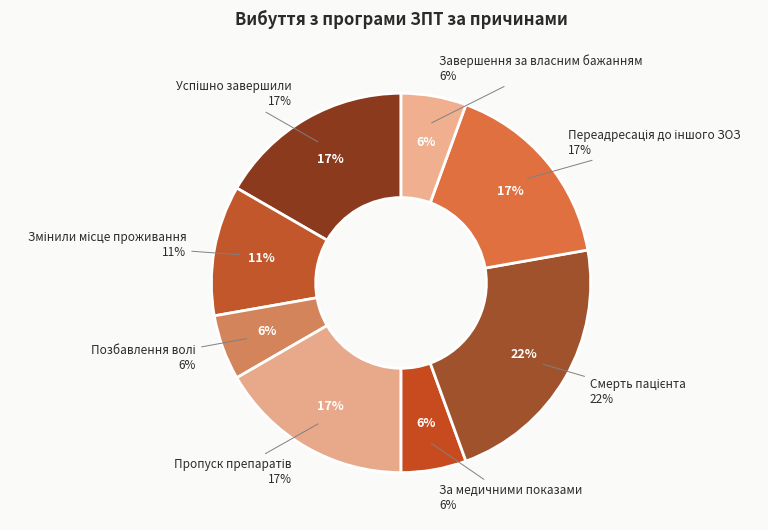

Which has a higher value, за медичними показами or успішно завершили курс лікування?

успішно завершили курс лікування